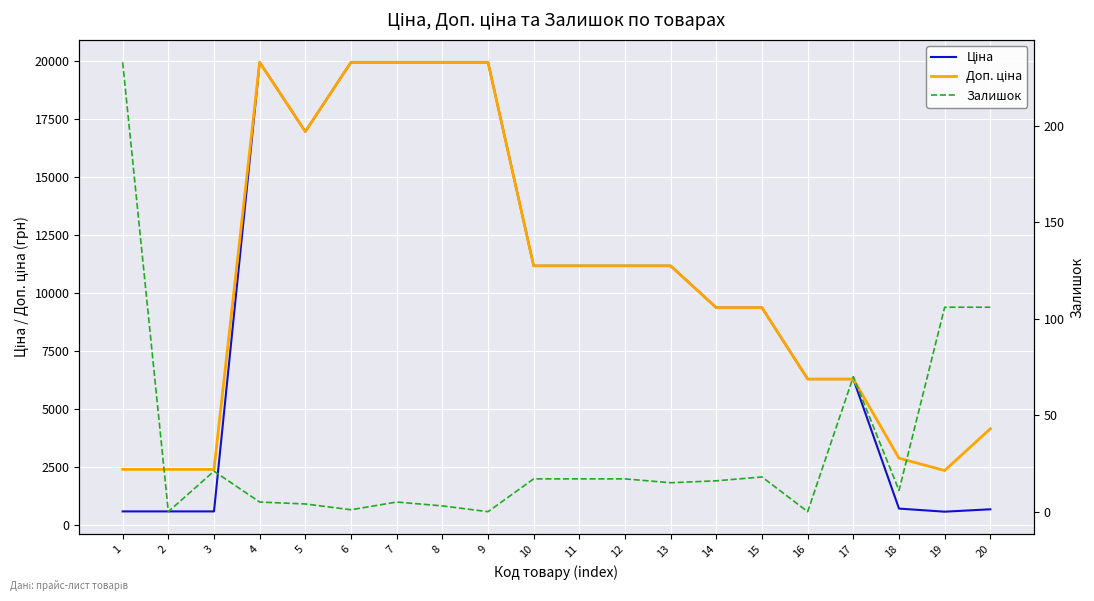

Is the value of Залишок at 10 greater than the value of Ціна at 7?

No